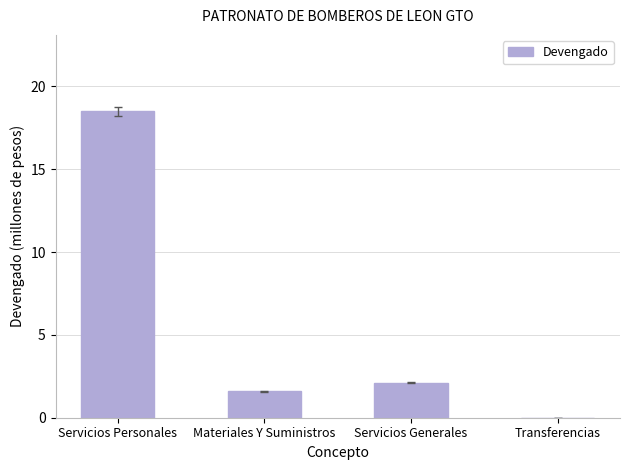

What is the approximate value at Servicios Generales?

2.1